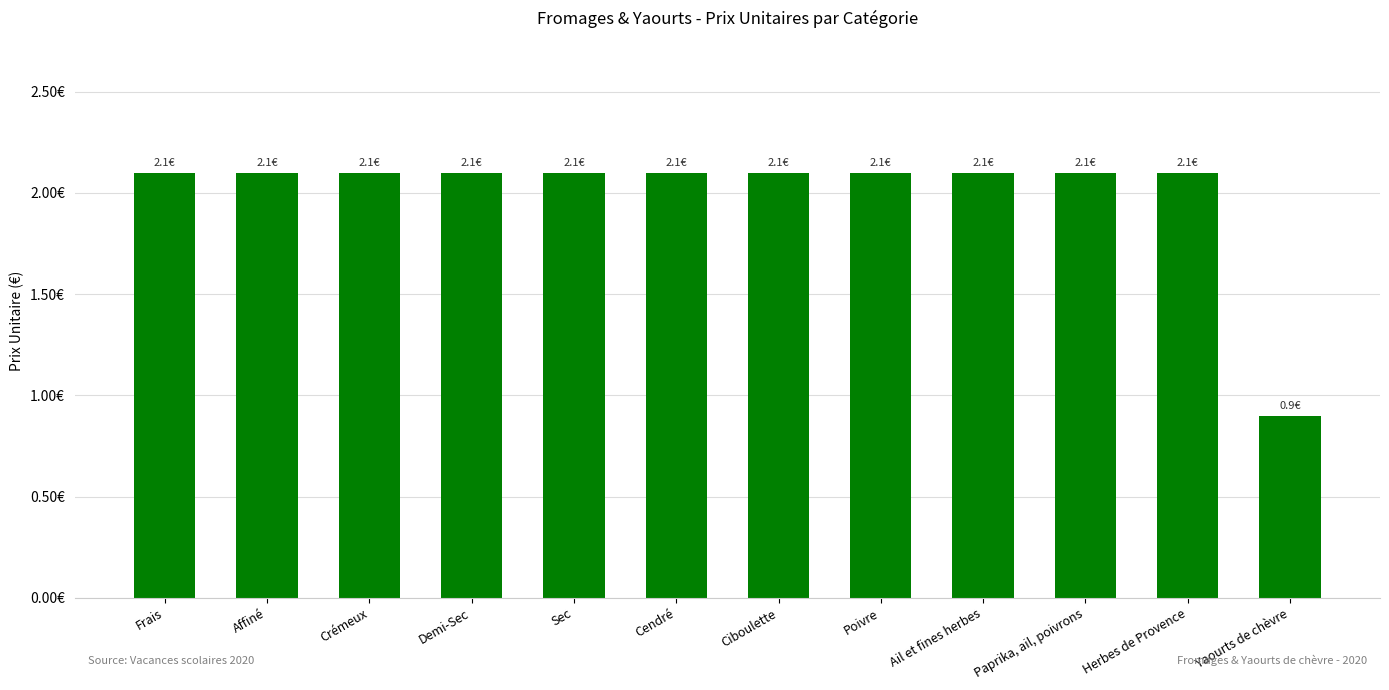

What is the average value?

2.0